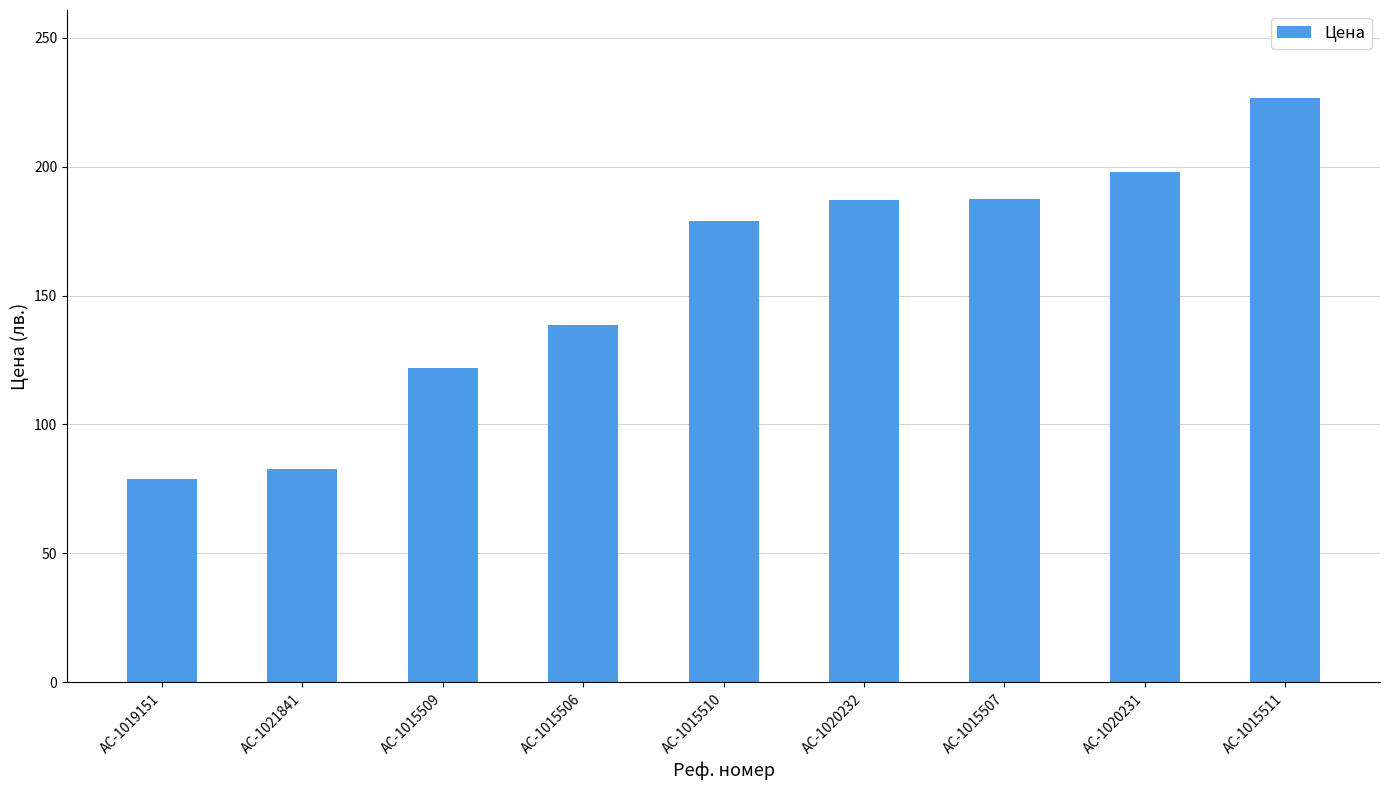

The value at AC-1020231 is 119.3. True or false?

False